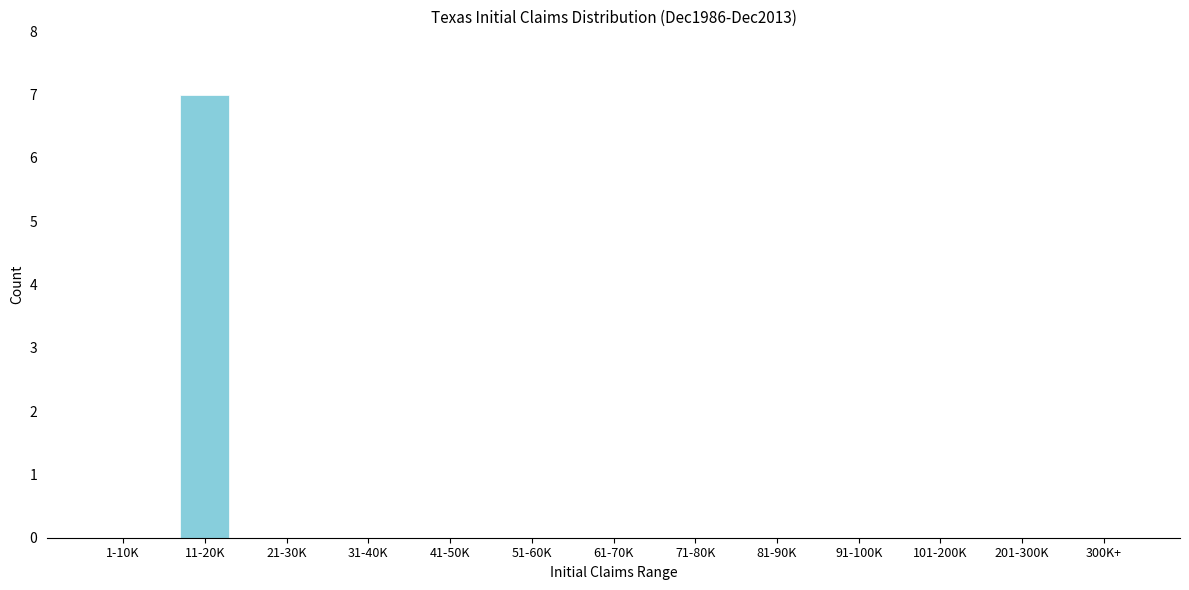

Reading left to right, extract all data points from this chart.

1-10K=0	11-20K=7	21-30K=0	31-40K=0	41-50K=0	51-60K=0	61-70K=0	71-80K=0	81-90K=0	91-100K=0	101-200K=0	201-300K=0	300K+=0